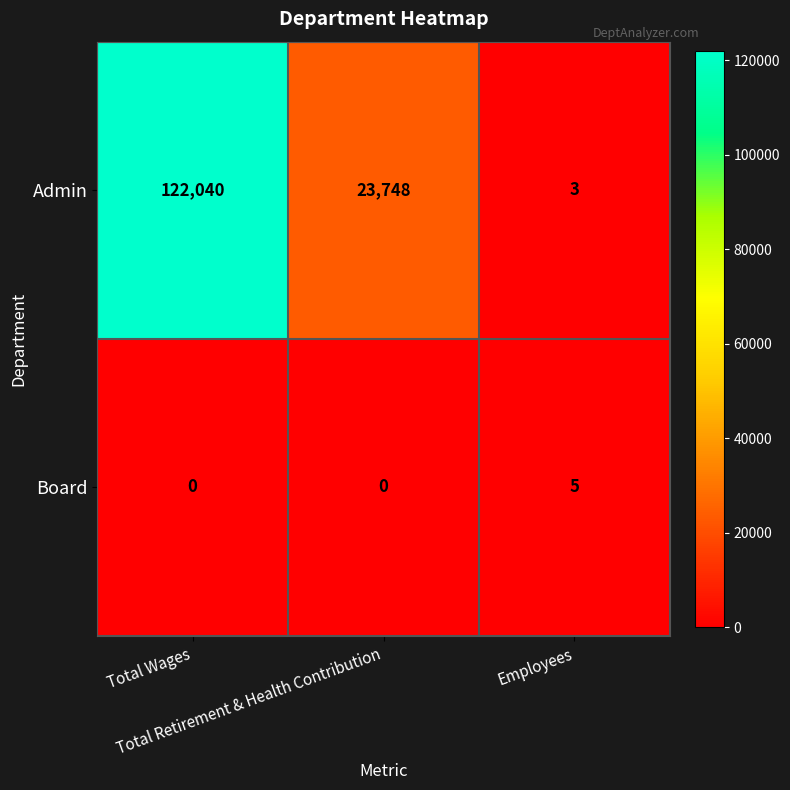

Rank the series at Employees from lowest to highest value.

Admin, Board